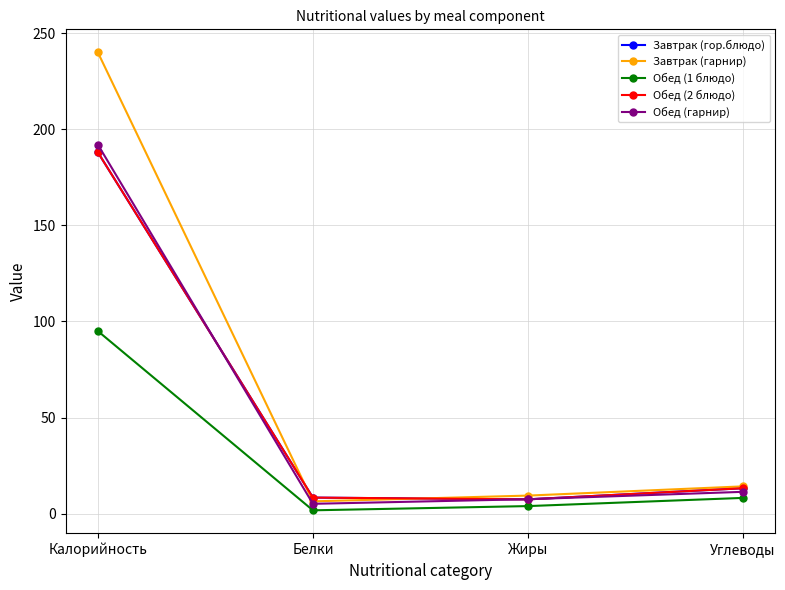

Which series changed the most between Белки and Углеводы?

Завтрак (гарнир)